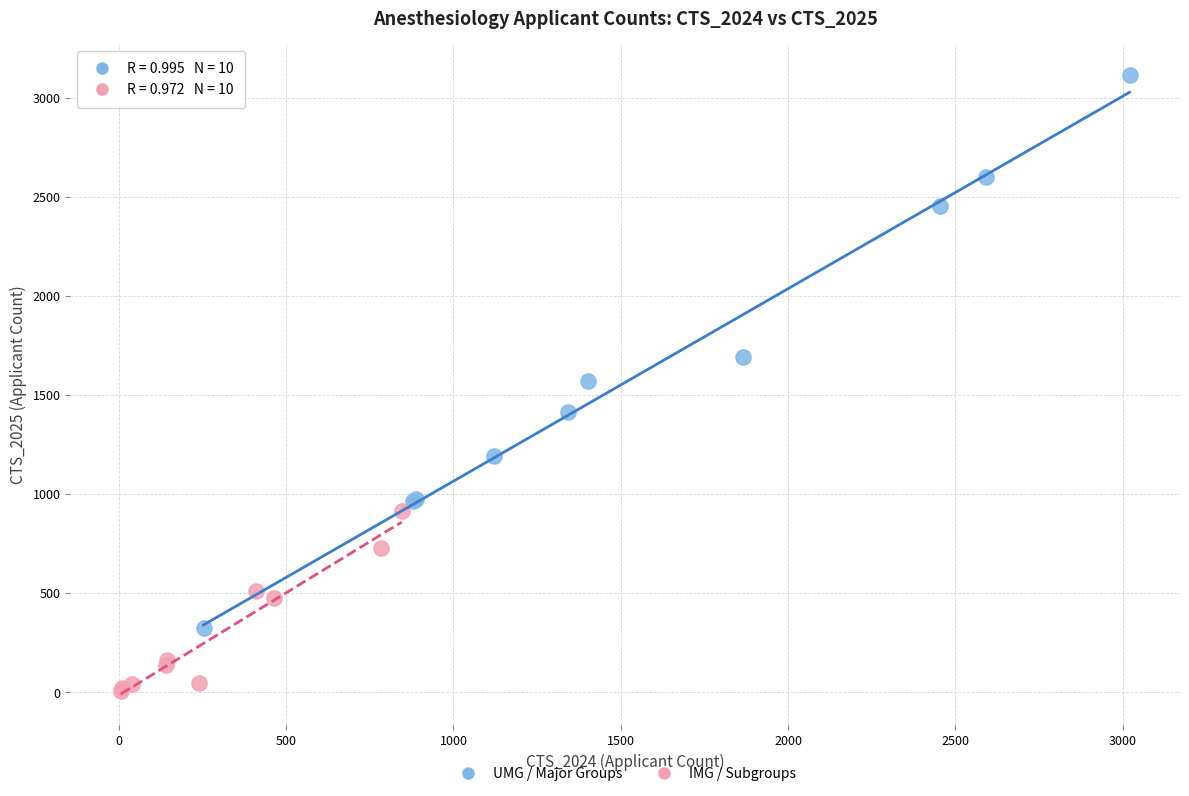

Which series contains the lowest Y value?

IMG / Subgroups